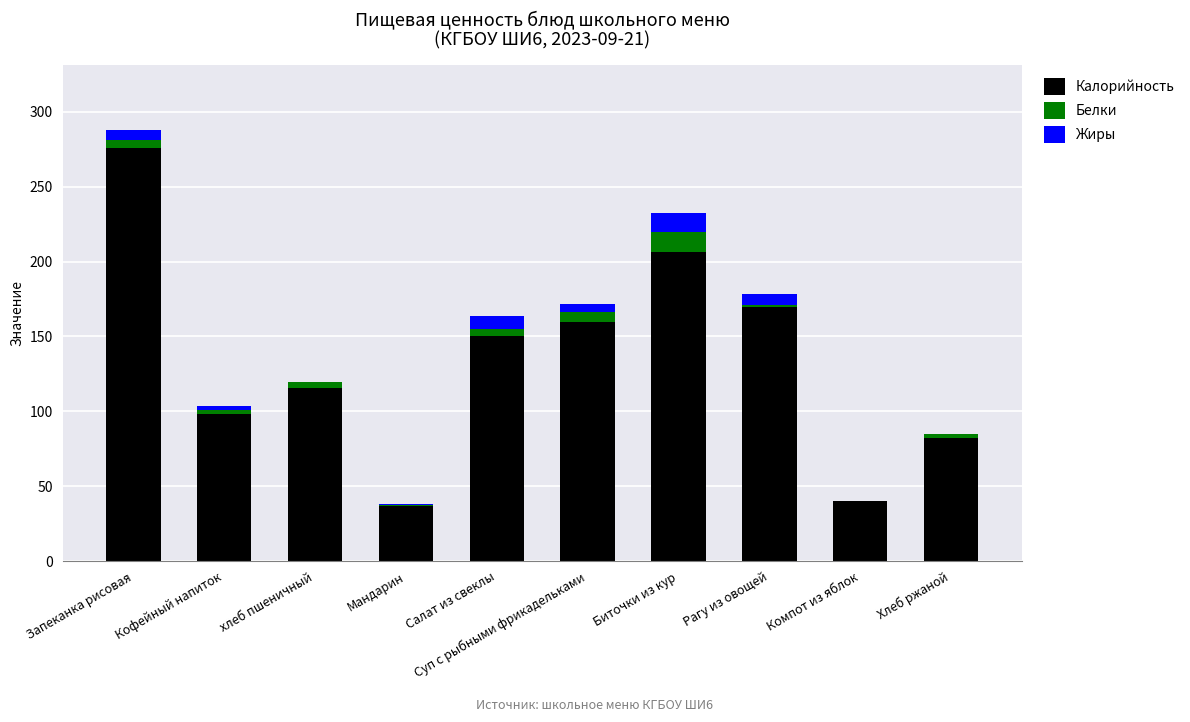

What are all the series names shown in the legend?

Калорийность, Белки, Жиры